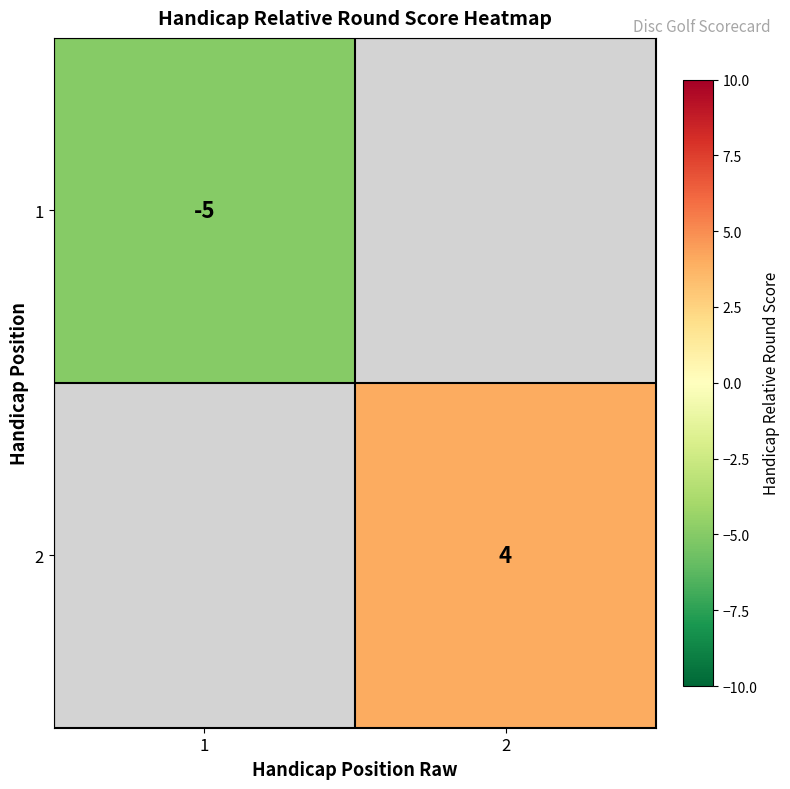

The value of 2 at 2 is 1. True or false?

False